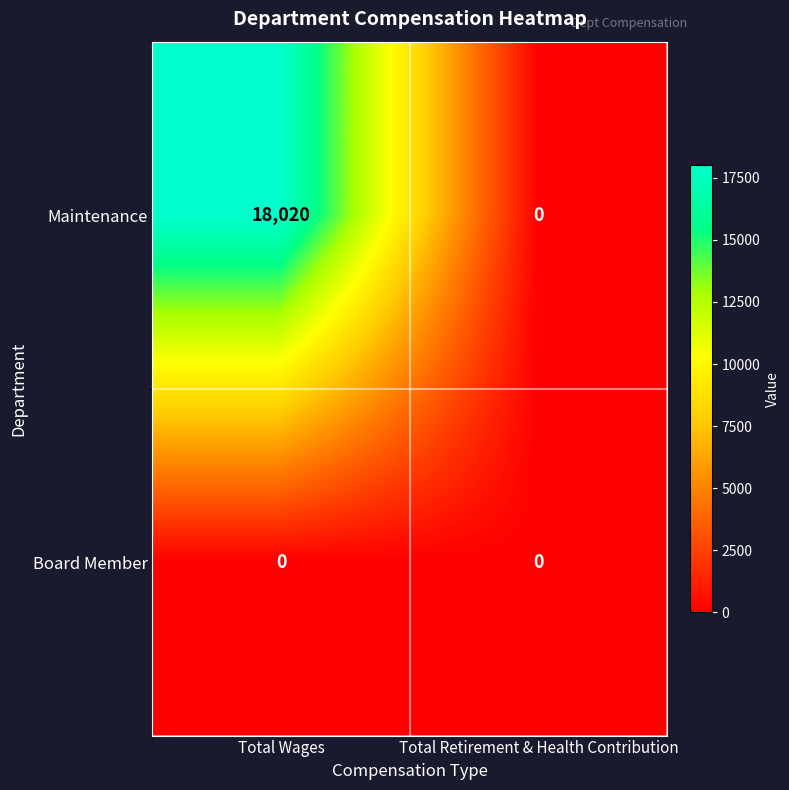

At which category does the chart reach its peak across all series?

Total Wages